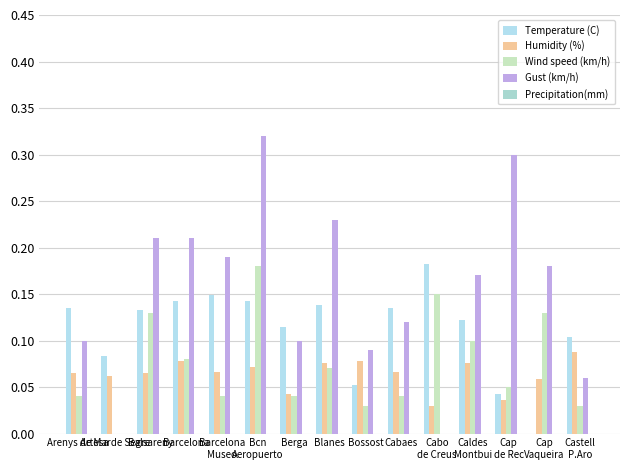

How many series are shown in this chart?

4